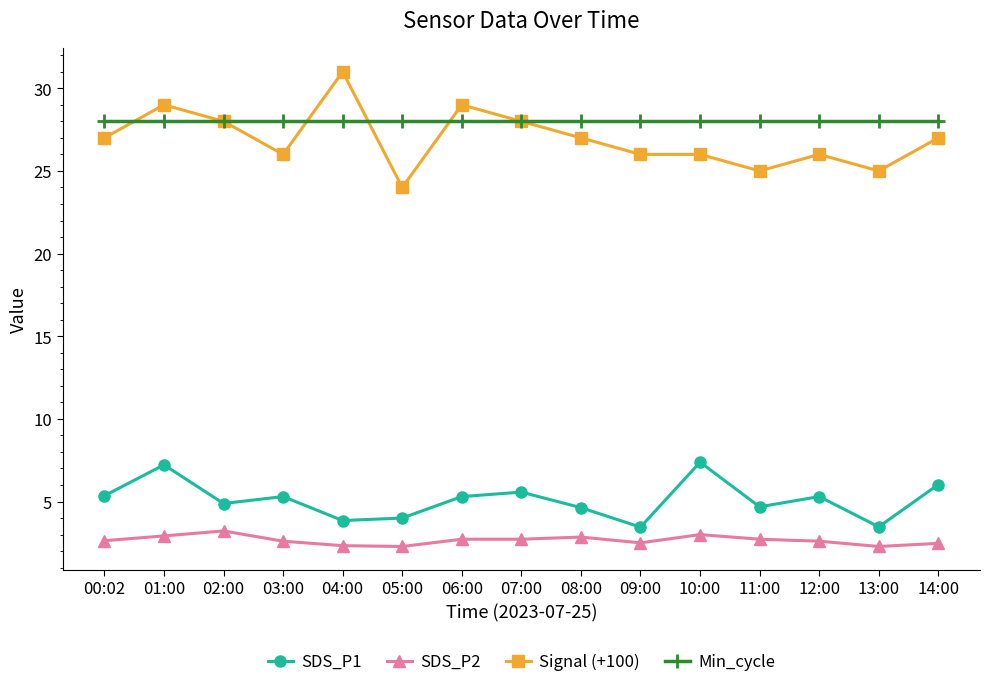

Rank the series by their maximum value, from lowest to highest.

SDS_P2, SDS_P1, Min_cycle, Signal (+100)